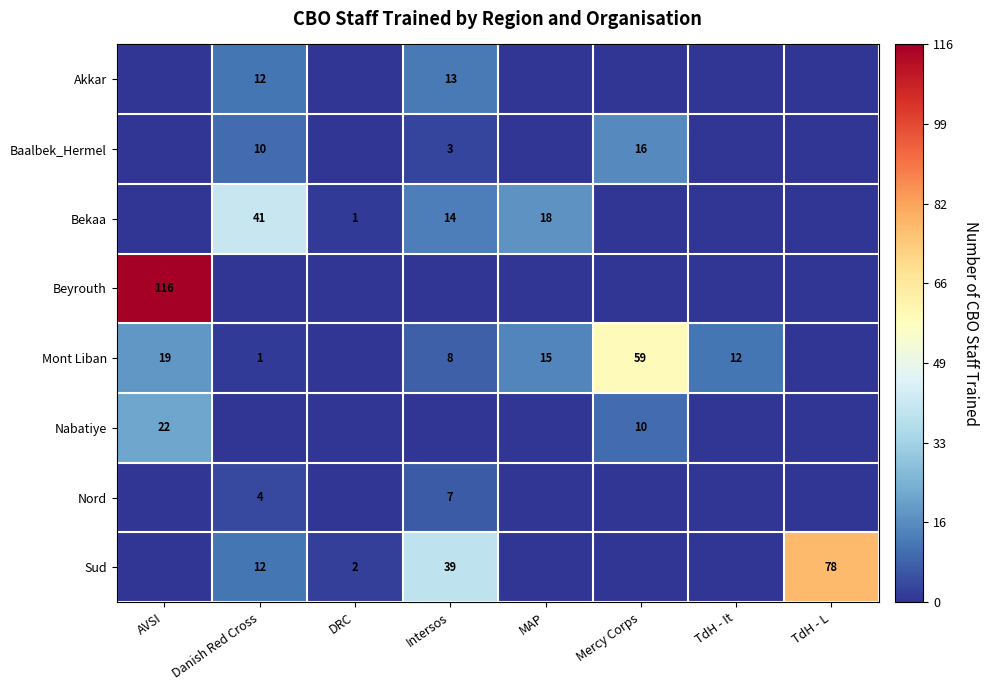

The Akkar series shows 20 at Danish Red Cross. True or false?

False